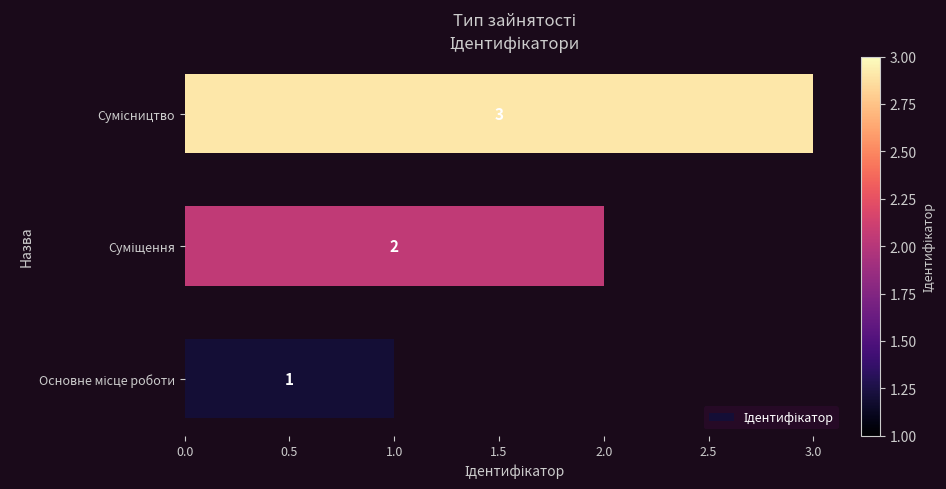

What is the smallest value displayed?

1